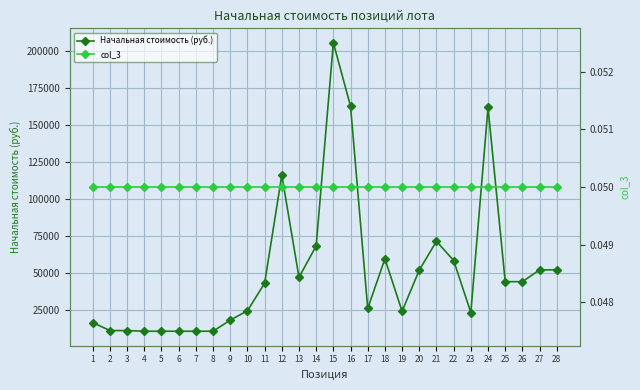

Which series changed the most between 14 and 26?

Начальная стоимость (руб.)